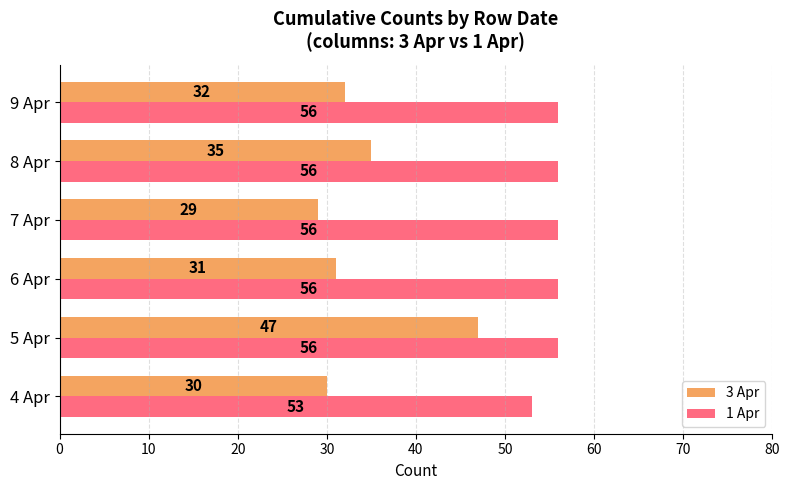

What are all the series names shown in the legend?

3 Apr, 1 Apr